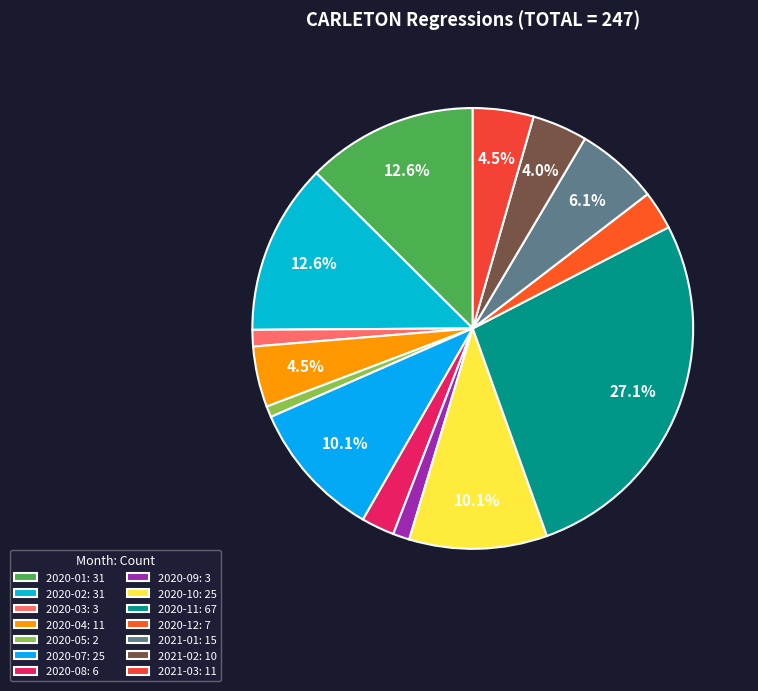

What is the change in value from 2020-05 to 2020-11?

+65